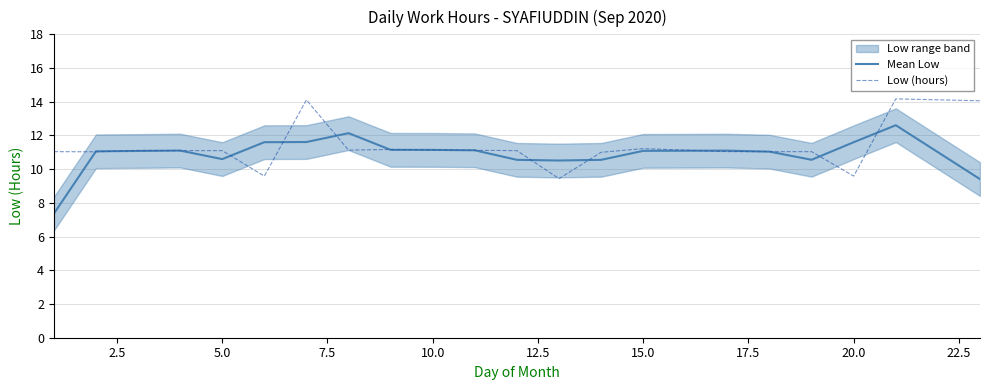

True or false: Low (hours) has a value of 6.9 at 5.0.

False